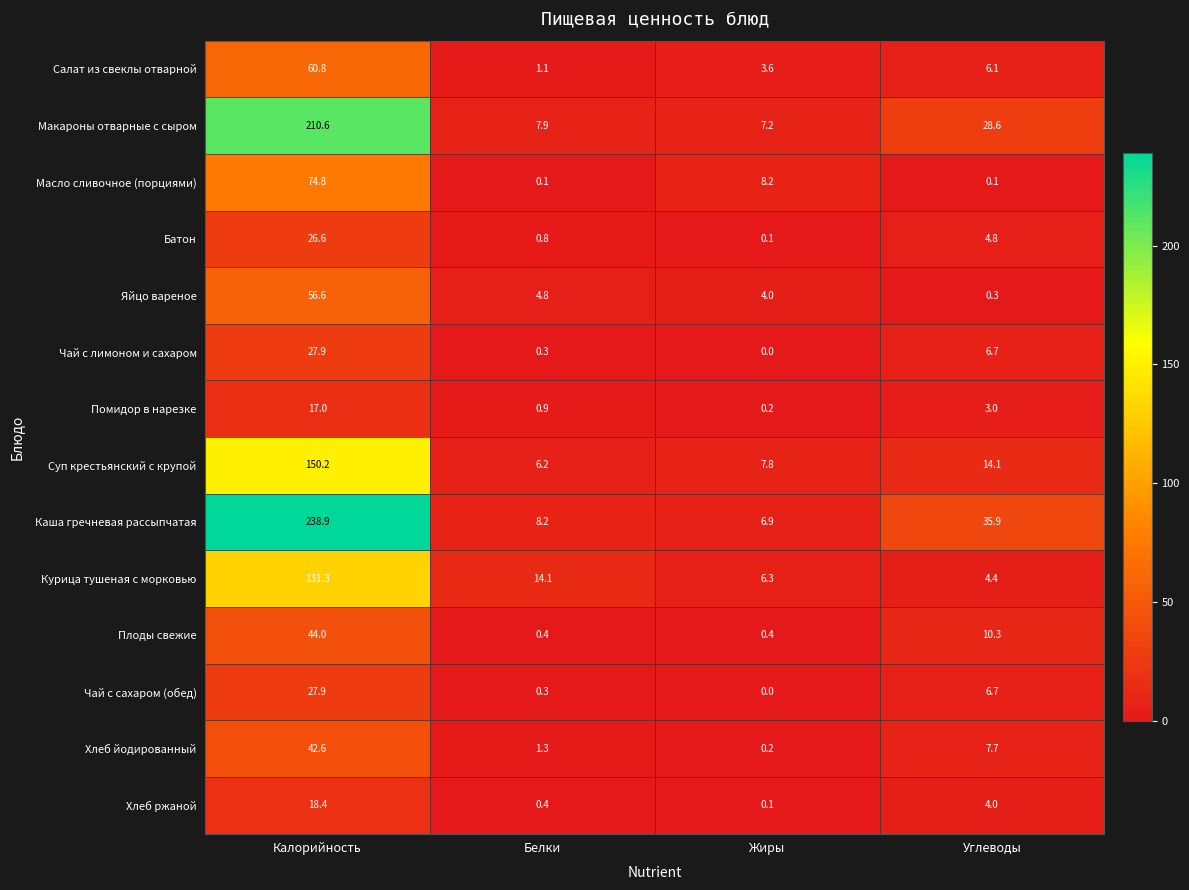

What is the total value across all series at Жиры?

45.0